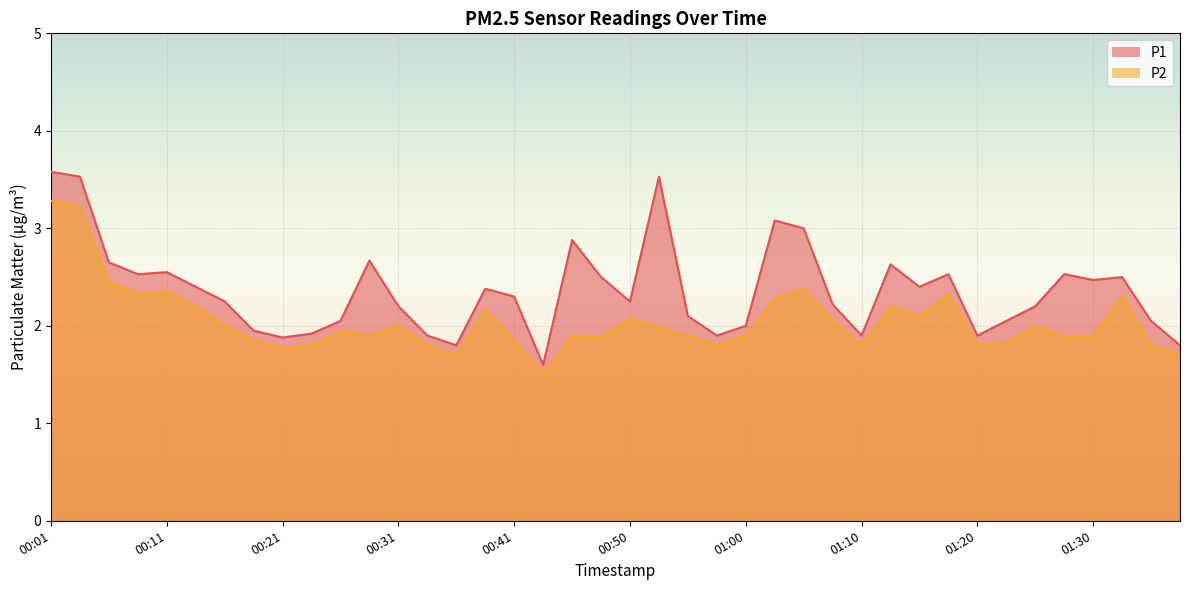

Reading left to right, what are all the values shown in this chart?

P1: 3.6	3.5	2.6	2.5	2.5	2.4	2.2	1.9	1.9	1.9	2.0	2.7	2.2	1.9	1.8	2.4	2.3	1.6	2.9	2.5	2.2	3.5	2.1	1.9	2.0	3.1	3.0	2.2	1.9	2.6	2.4	2.5	1.9	2.0	2.2	2.5	2.5	2.5	2.0	1.8
P2: 3.3	3.2	2.5	2.3	2.4	2.2	2.0	1.9	1.8	1.8	1.9	1.9	2.0	1.8	1.7	2.2	1.9	1.5	1.9	1.9	2.1	2.0	1.9	1.8	1.9	2.3	2.4	2.0	1.8	2.2	2.1	2.3	1.8	1.8	2.0	1.9	1.9	2.3	1.8	1.7